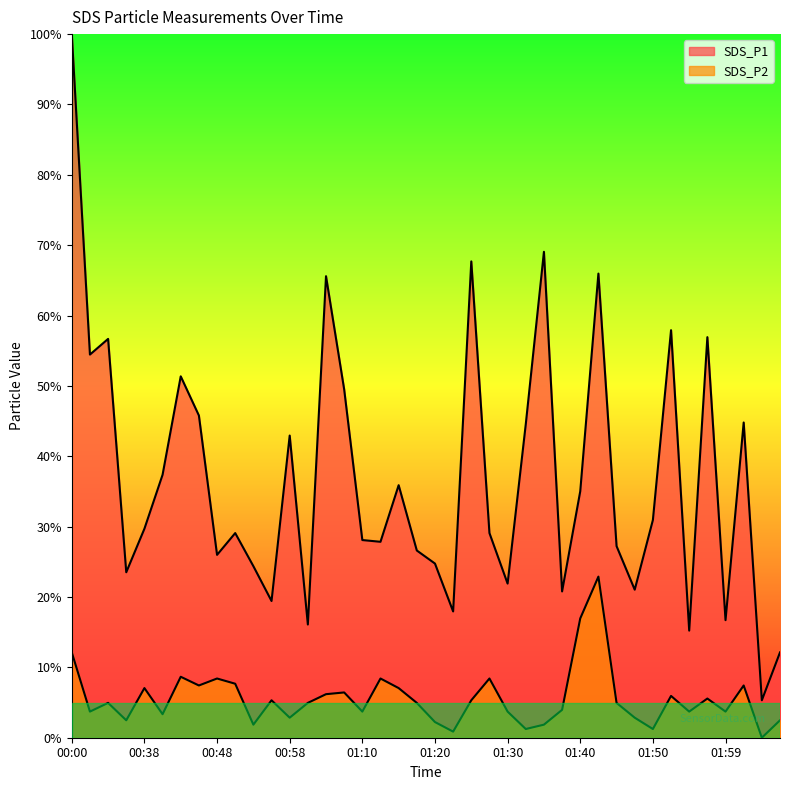

Which series changed the most between 00:33 and 01:20?

SDS_P1